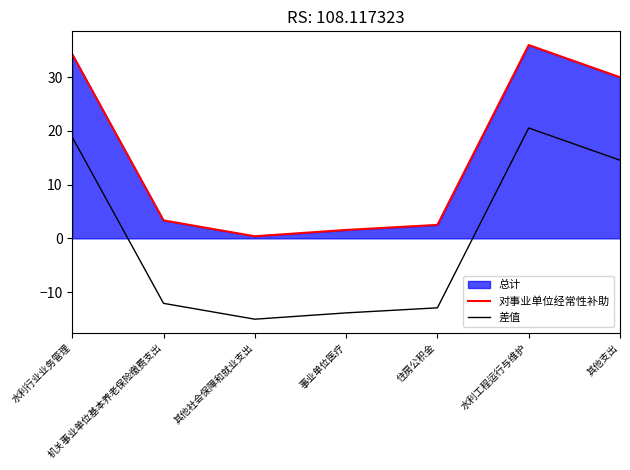

Reading left to right, extract all data points from this chart.

对事业单位经常性补助: 34.3	3.3	0.4	1.6	2.5	36.0	30.0
差值: 18.9	-12.1	-15.1	-13.9	-12.9	20.6	14.6